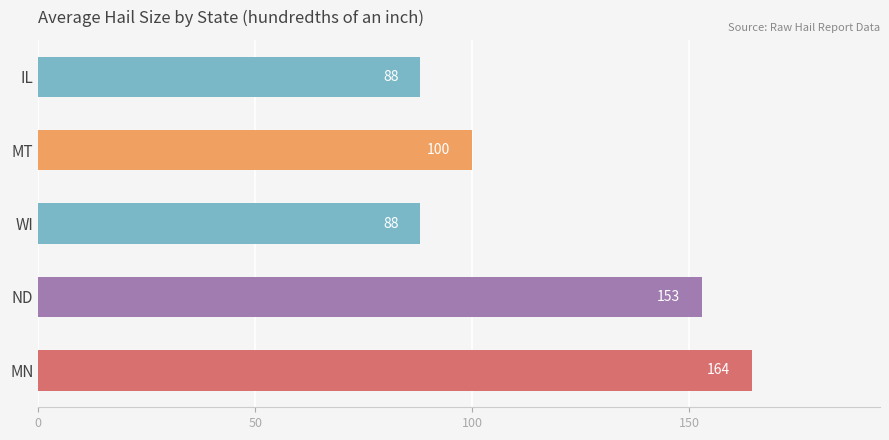

What is the sum of the values at WI and MT?

188.0